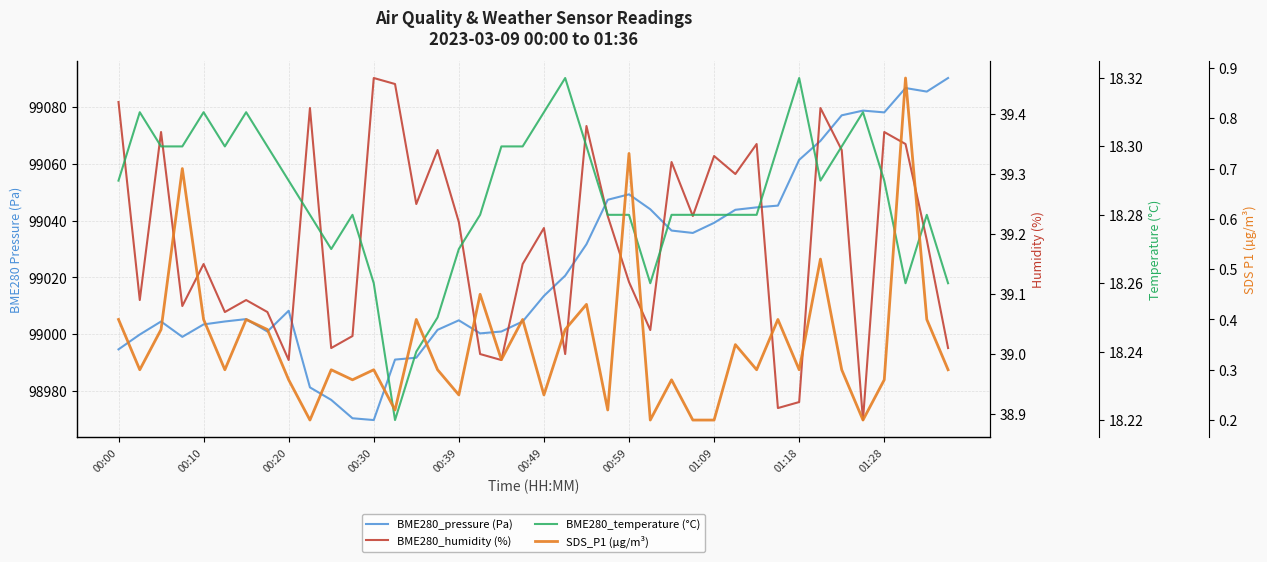

What is the maximum value for BME280_pressure (Pa)?

99090.2